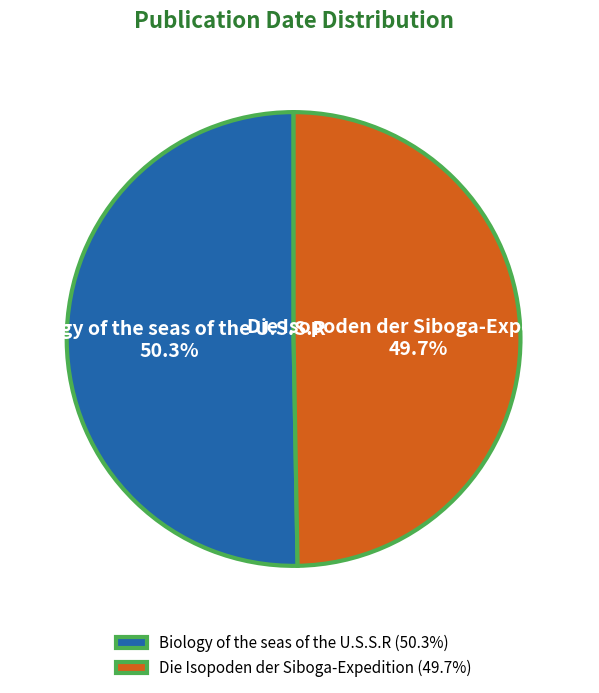

How many segments does this pie chart have?

2